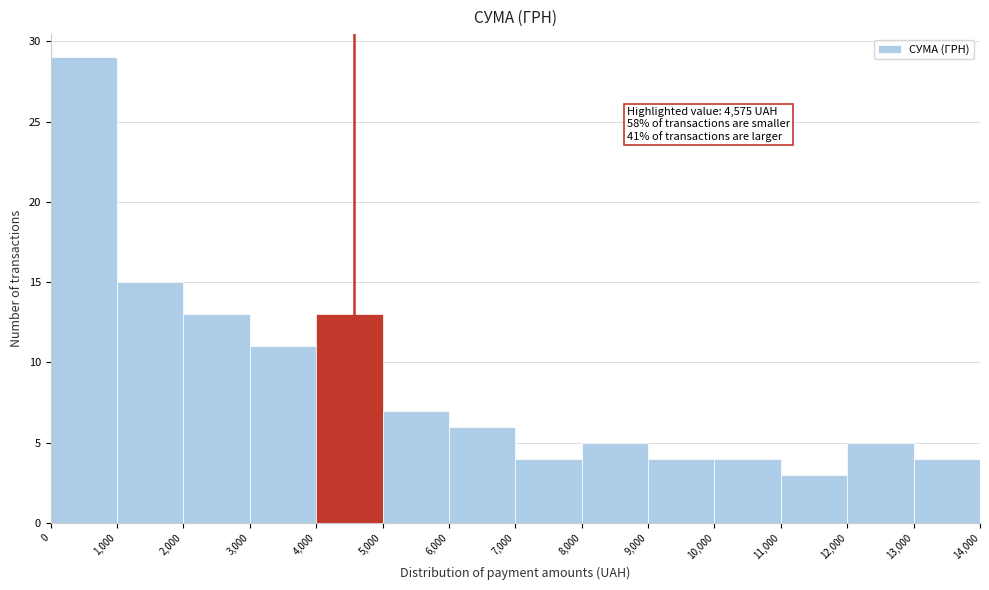

Over which range of the x-axis is the bar tallest?

0 to 1,000